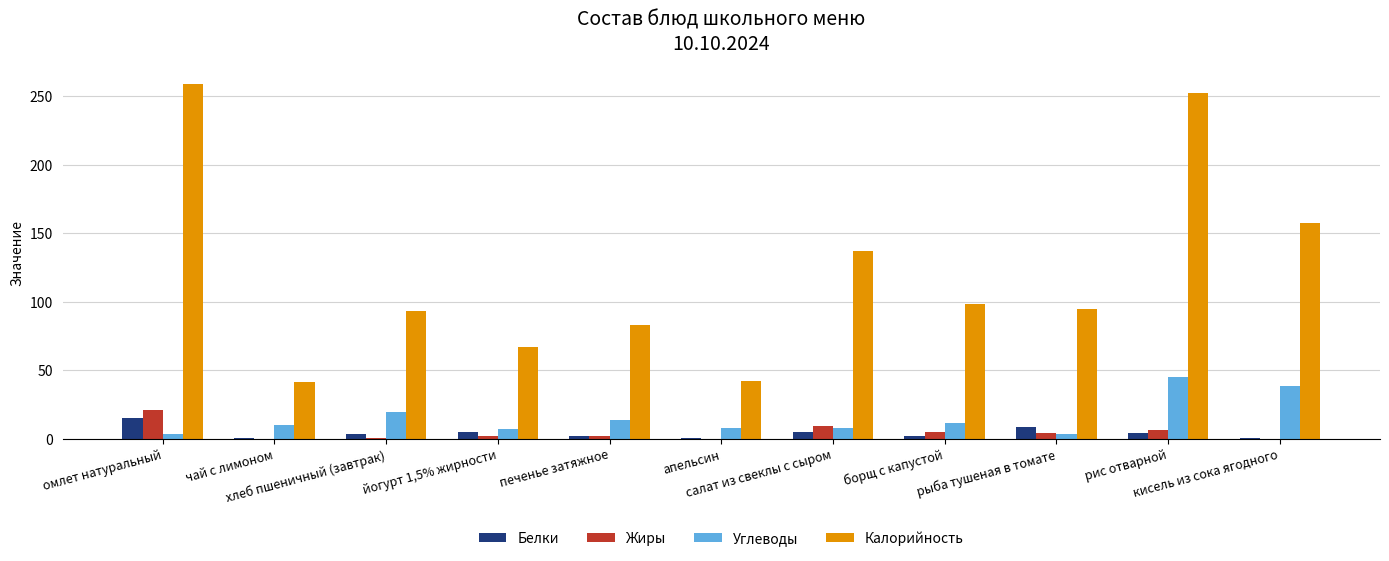

What is the sum of the Жиры values at кисель из сока ягодного and хлеб пшеничный (завтрак)?

0.5